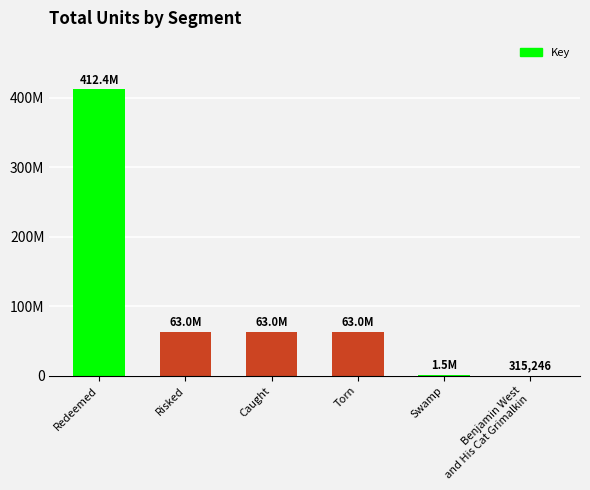

What is the difference between the second highest and second lowest values?

61551902